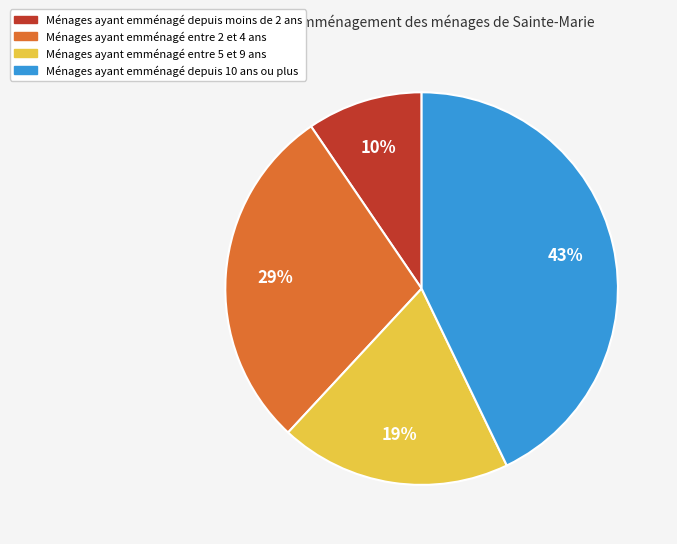

How many segments does this pie chart have?

4